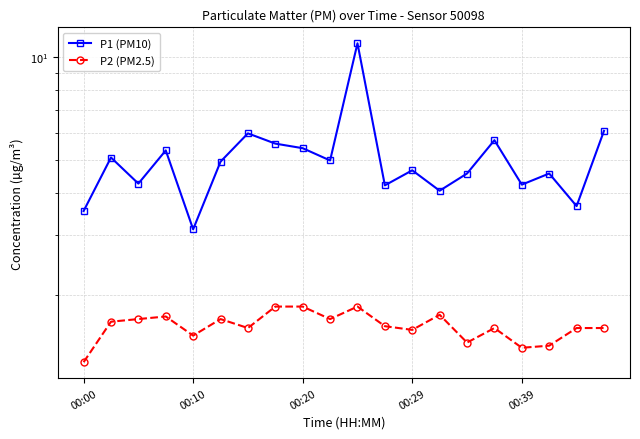

What is the difference between the second highest and second lowest values in the P1 (PM10) series?

2.5